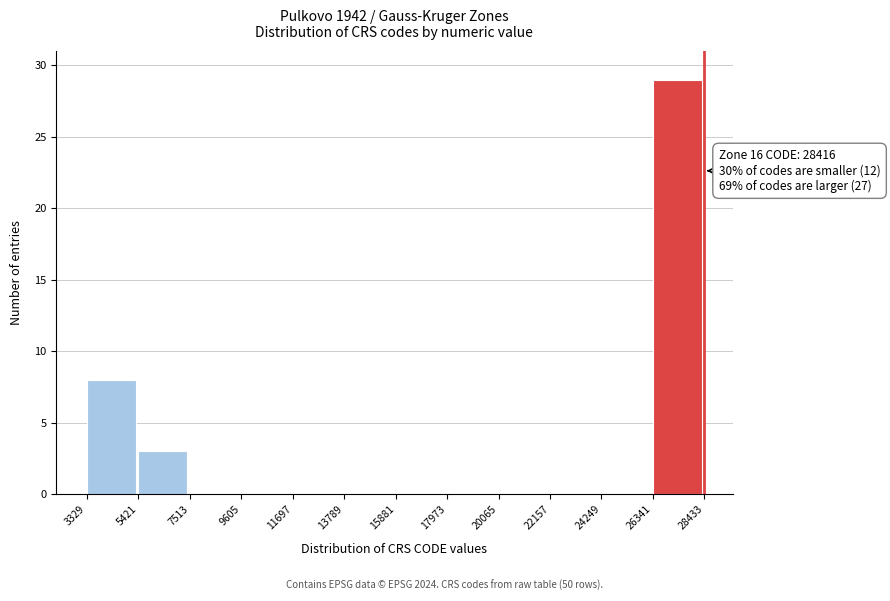

Which range on the x-axis has the tallest bar?

26341 to 28433